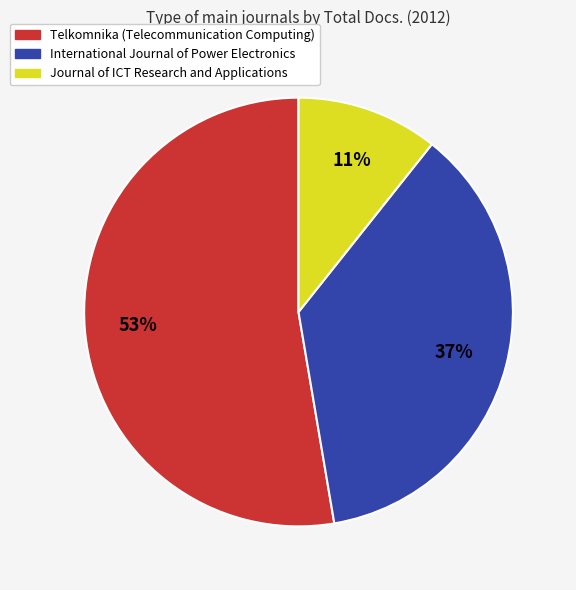

What percentage is the Journal of ICT Research and Applications slice, to the nearest percent?

11%